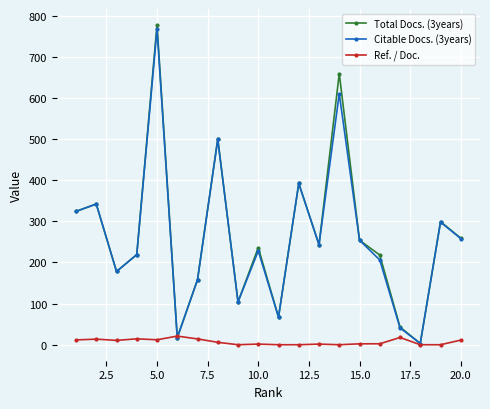

Which series has the largest range (max minus min)?

Total Docs. (3years)